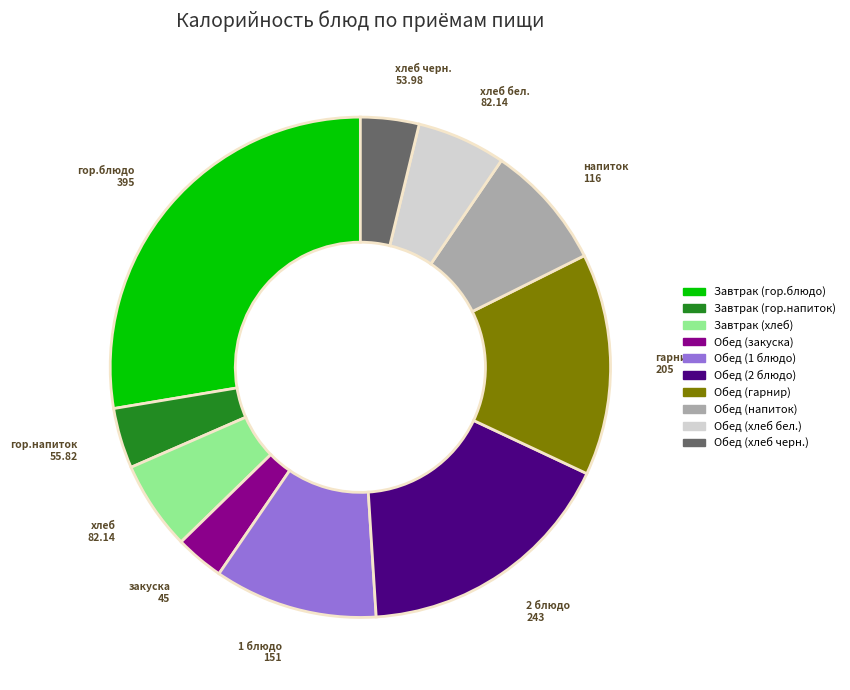

Is there a majority slice in this chart?

No